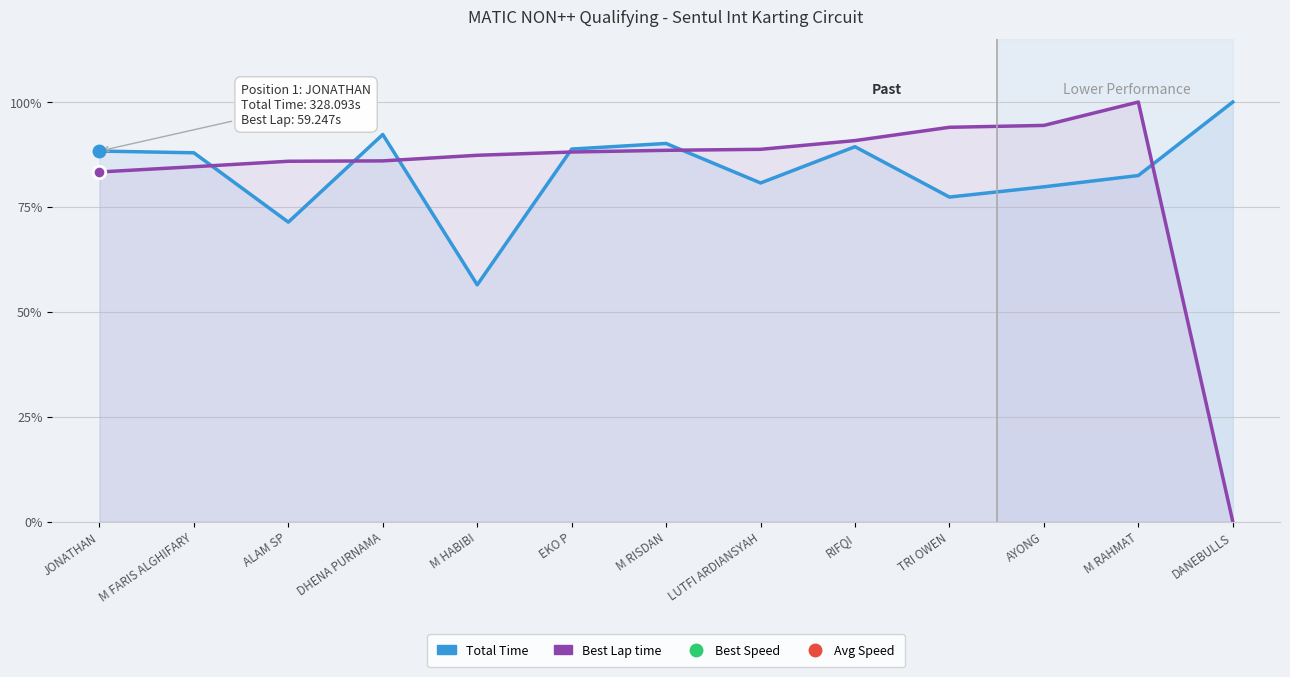

Where do Best Lap time and Total Time first cross each other?

M FARIS ALGHIFARY and ALAM SP